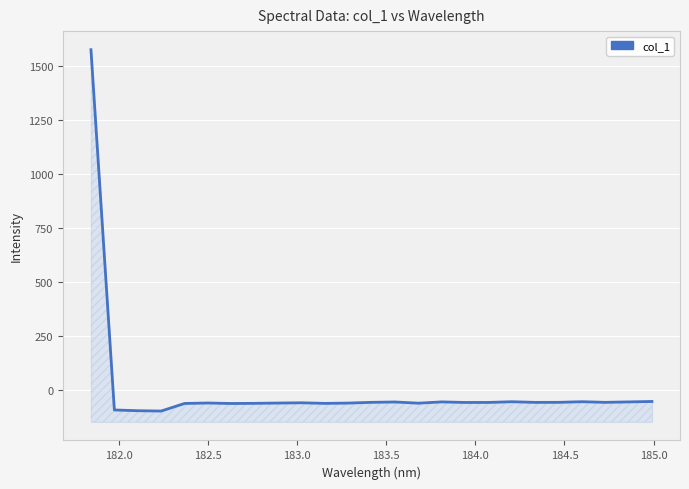

Reading right to left, what are all the values shown in this chart?

-52.1	-54.1	-56.1	-53.2	-56.1	-56.3	-53.3	-56.6	-56.7	-54.1	-60.0	-54.5	-56.1	-59.5	-60.9	-58.2	-59.4	-60.7	-61.5	-59.2	-61.3	-96.4	-94.9	-91.3	1575.3